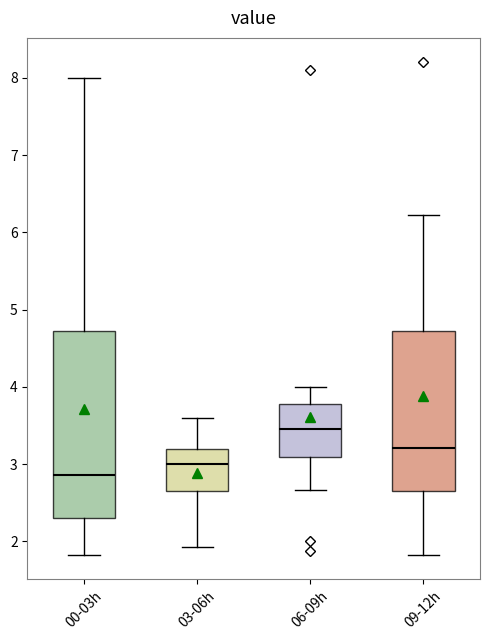

Reading left to right, read every box against the y-axis: the position of its median line, the range the box covers, and the ends of its whiskers. The values are not printed on the chart, so give them approximately, as read against the axis.

00-03h: median 2.9, box 2.3 to 4.7, whiskers 1.8 to 8.0
03-06h: median 3.0, box 2.7 to 3.2, whiskers 1.9 to 3.6
06-09h: median 3.5, box 3.1 to 3.8, whiskers 2.7 to 4.0
09-12h: median 3.2, box 2.6 to 4.7, whiskers 1.8 to 6.2